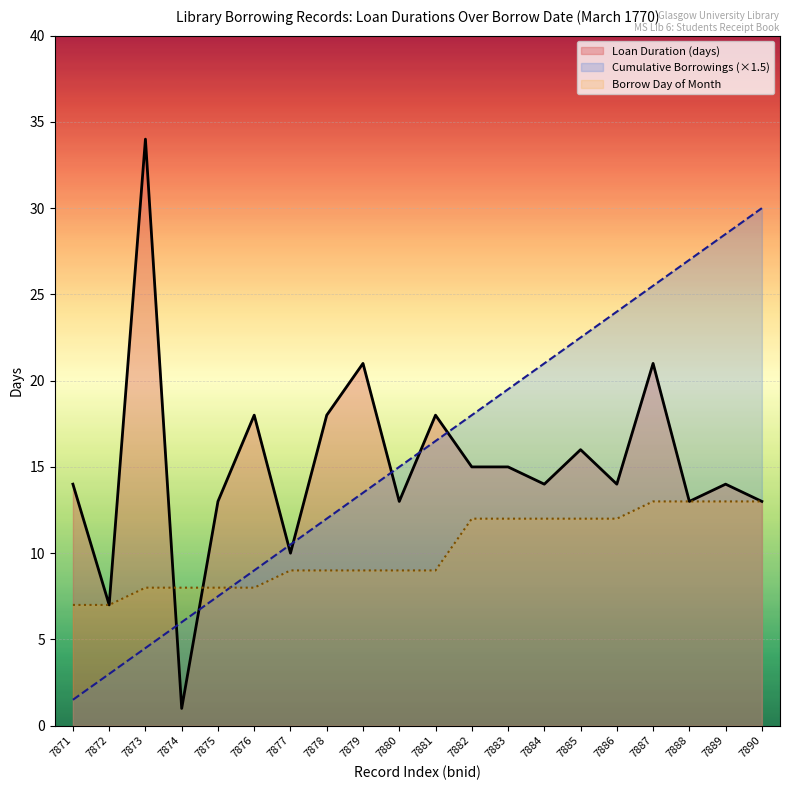

Which series has the largest range (max minus min)?

Loan Duration (days)